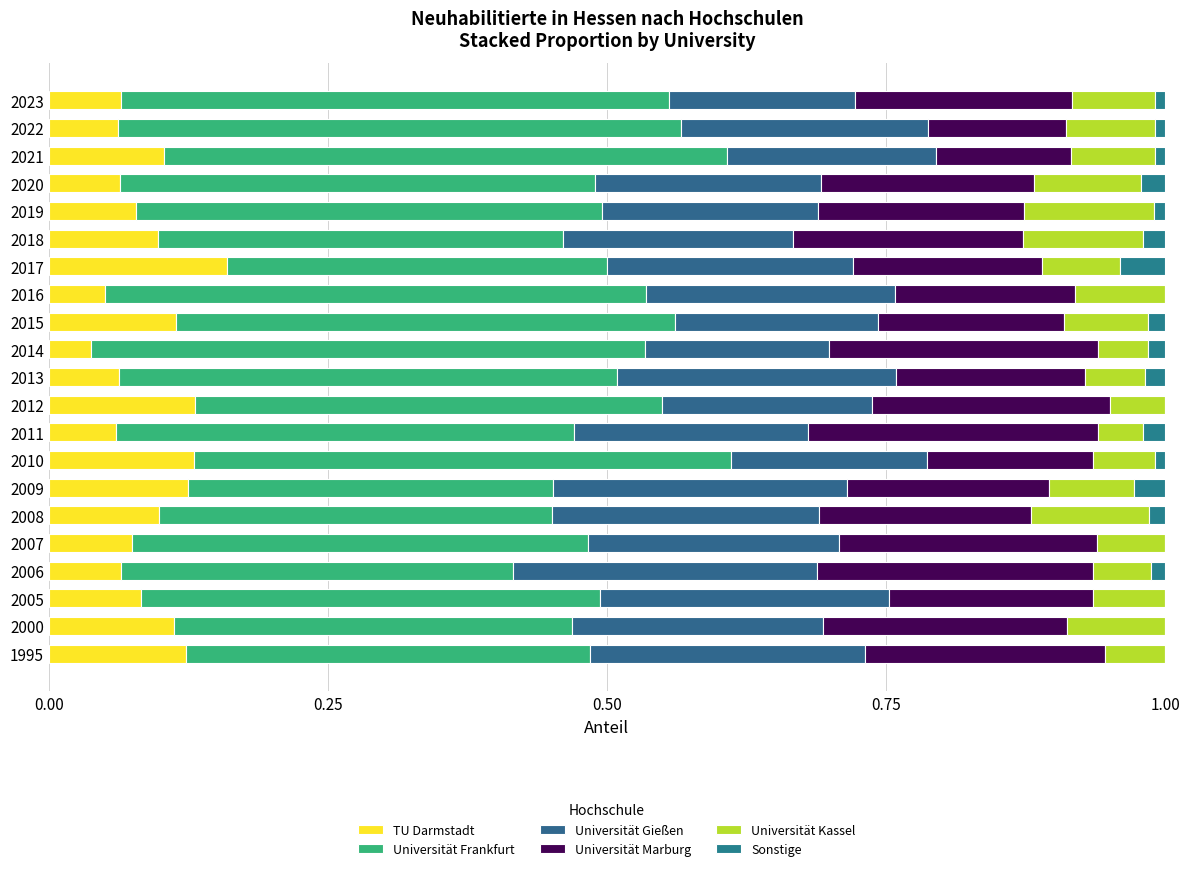

Count the number of categories in the chart.

21